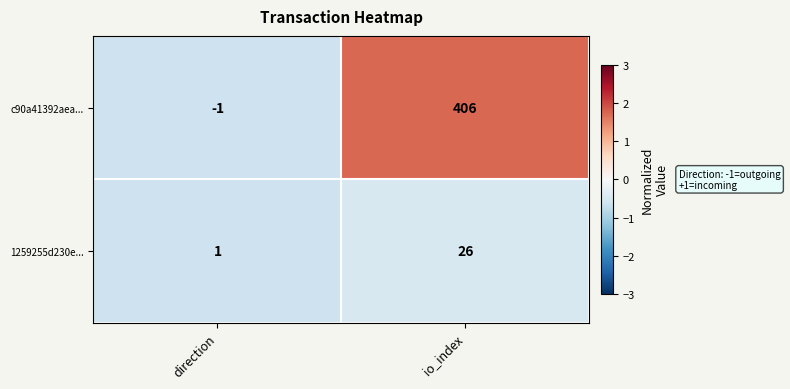

Reading right to left, extract all data points from this chart.

c90a41392aea...: 406	-1
1259255d230e...: 26	1